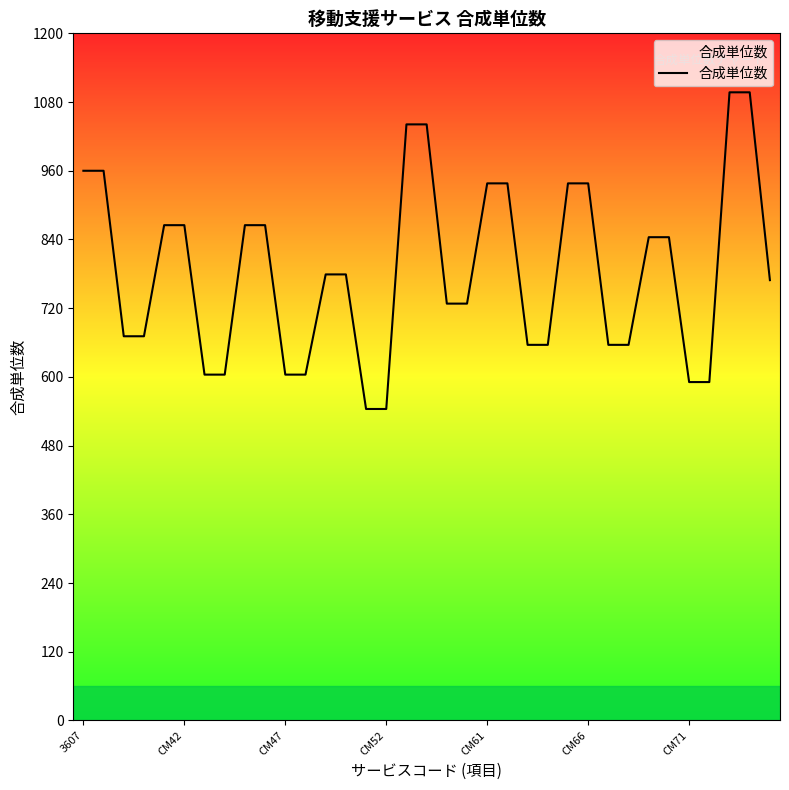

How many series are shown in this chart?

1